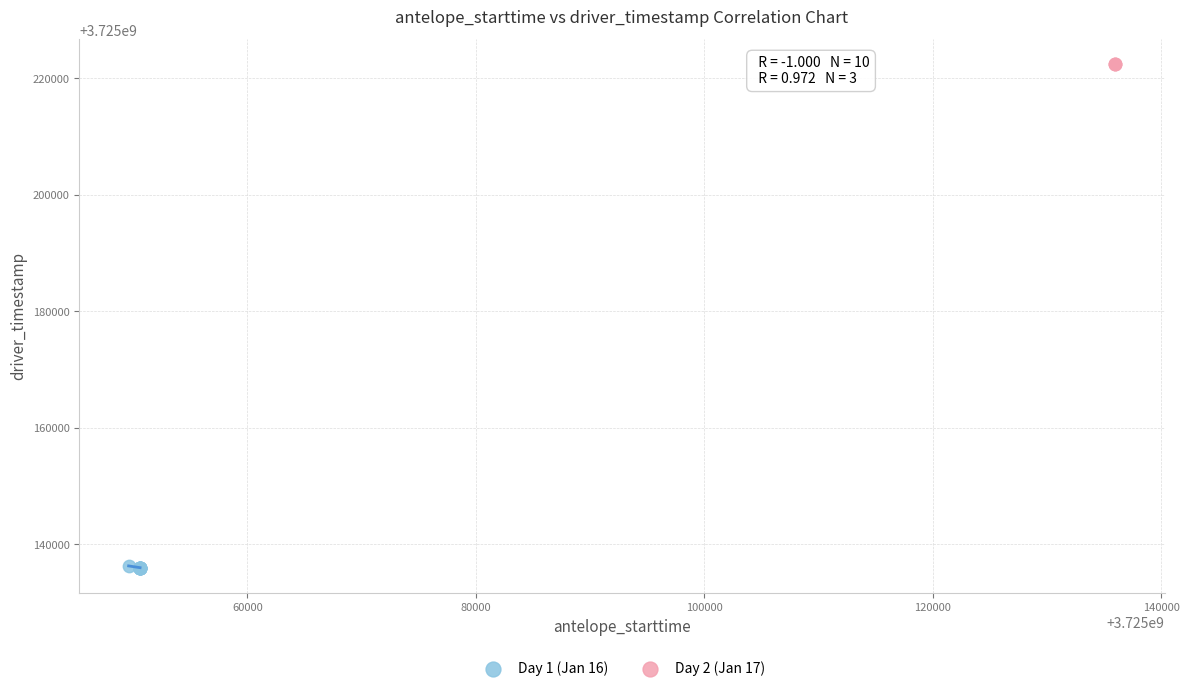

Which series contains the lowest Y value?

Day 1 (Jan 16)